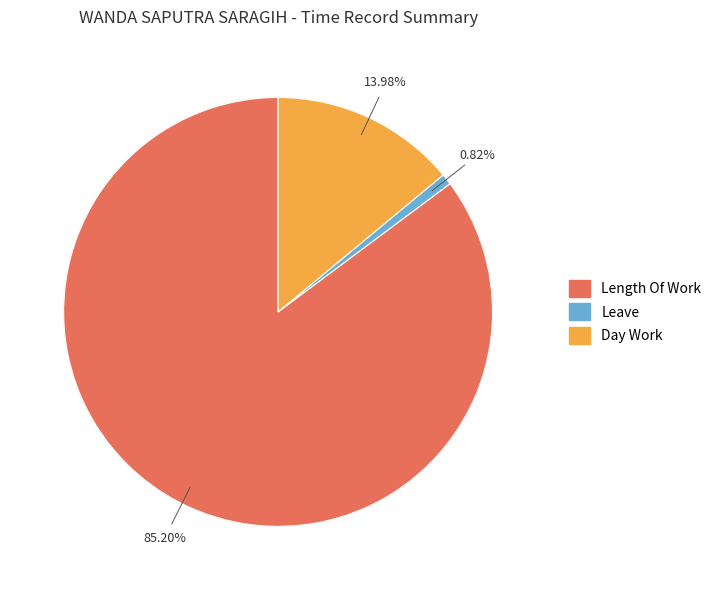

True or false: Leave accounts for 8% of the total.

False